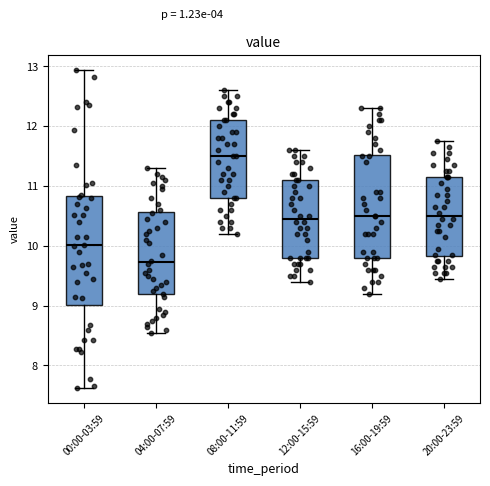

Which box's median line is the highest?

08:00-11:59